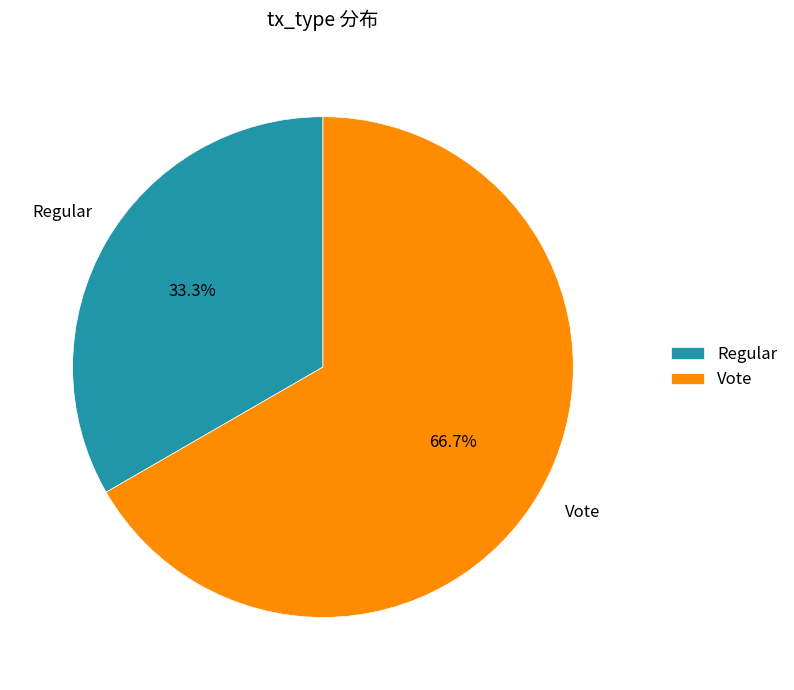

How many slices are in this pie chart?

2